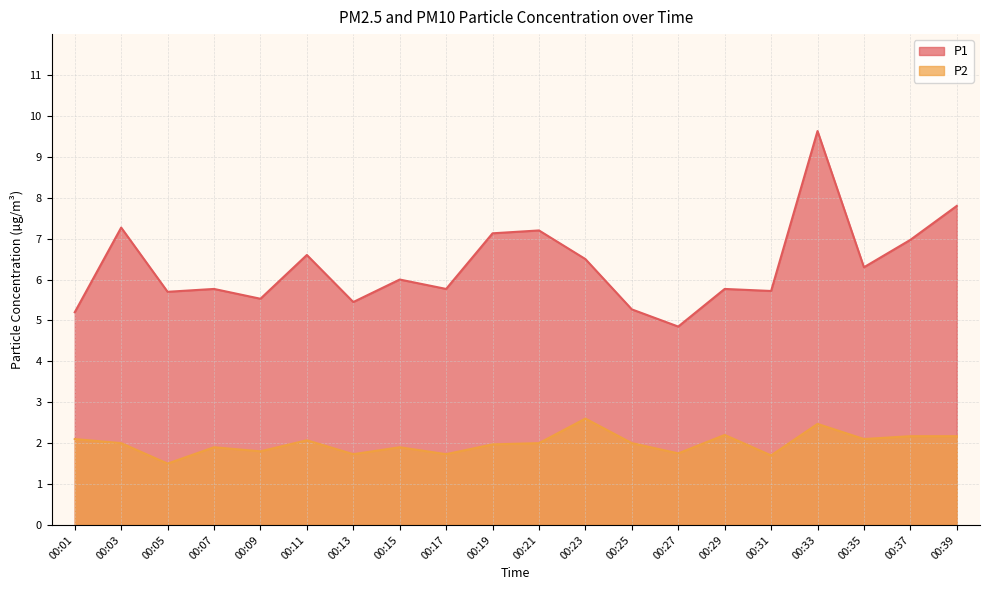

The value of P1 at 00:17 is 5.8. True or false?

True